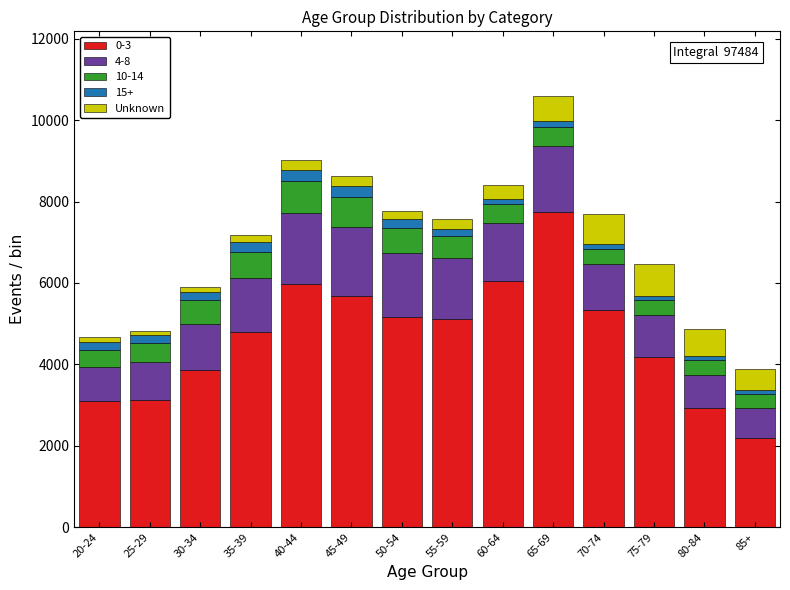

At which category is the sum across all series the highest?

65-69